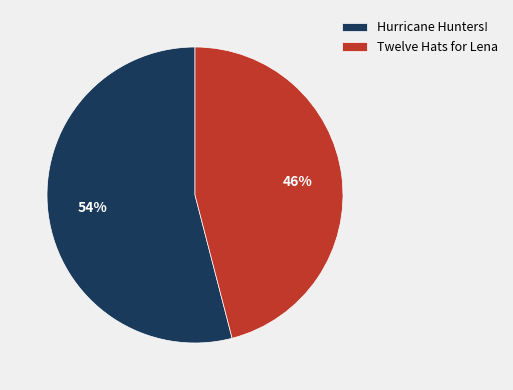

Count the number of slices in the pie.

2